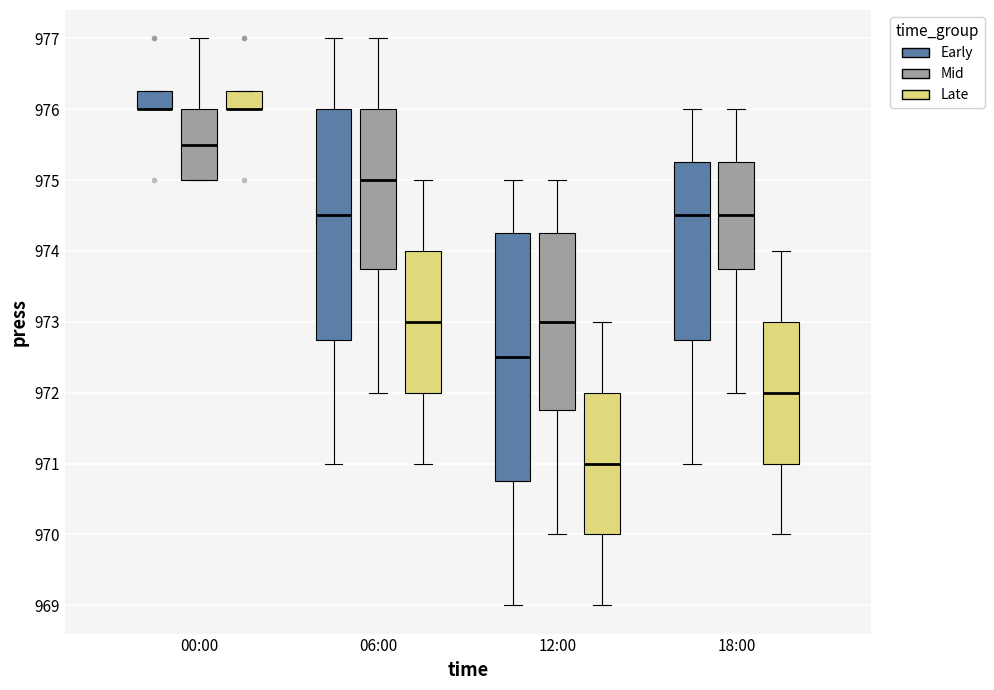

Reading left to right, read every box against the y-axis: the position of its median line, the range the box covers, and the ends of its whiskers. The values are not printed on the chart, so give them approximately, as read against the axis.

00:00 (Early): median 976.0 (drawn on the box's lower edge), box 976.0 to 976.3, whiskers 976.0 to 976.3
00:00 (Mid): median 975.5, box 975.0 to 976.0, whiskers 975.0 to 977.0
00:00 (Late): median 976.0 (drawn on the box's lower edge), box 976.0 to 976.3, whiskers 976.0 to 976.3
06:00 (Early): median 974.5, box 972.8 to 976.0, whiskers 971.0 to 977.0
06:00 (Mid): median 975.0, box 973.8 to 976.0, whiskers 972.0 to 977.0
06:00 (Late): median 973.0, box 972.0 to 974.0, whiskers 971.0 to 975.0
12:00 (Early): median 972.5, box 970.8 to 974.3, whiskers 969.0 to 975.0
12:00 (Mid): median 973.0, box 971.8 to 974.3, whiskers 970.0 to 975.0
12:00 (Late): median 971.0, box 970.0 to 972.0, whiskers 969.0 to 973.0
18:00 (Early): median 974.5, box 972.8 to 975.3, whiskers 971.0 to 976.0
18:00 (Mid): median 974.5, box 973.8 to 975.3, whiskers 972.0 to 976.0
18:00 (Late): median 972.0, box 971.0 to 973.0, whiskers 970.0 to 974.0